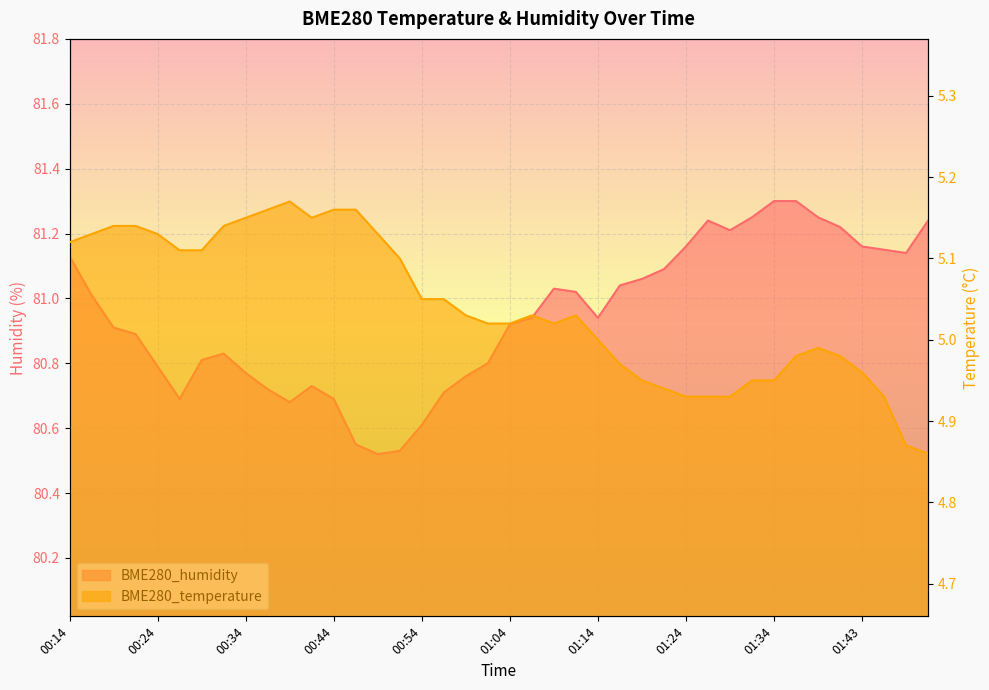

At which label does BME280_humidity reach its peak?

01:34